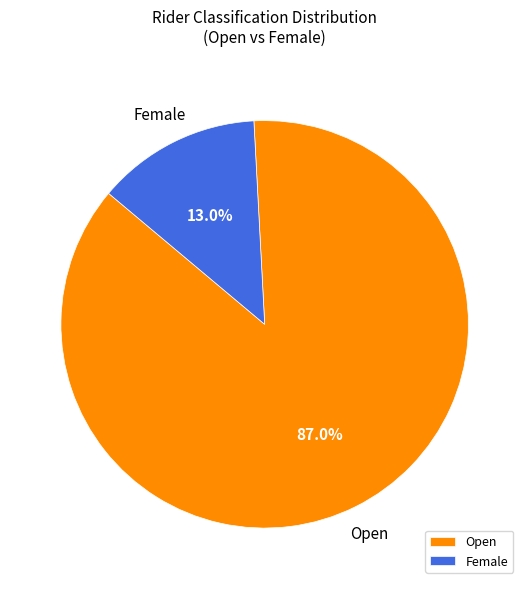

Is there any slice that represents more than half of the pie?

Yes